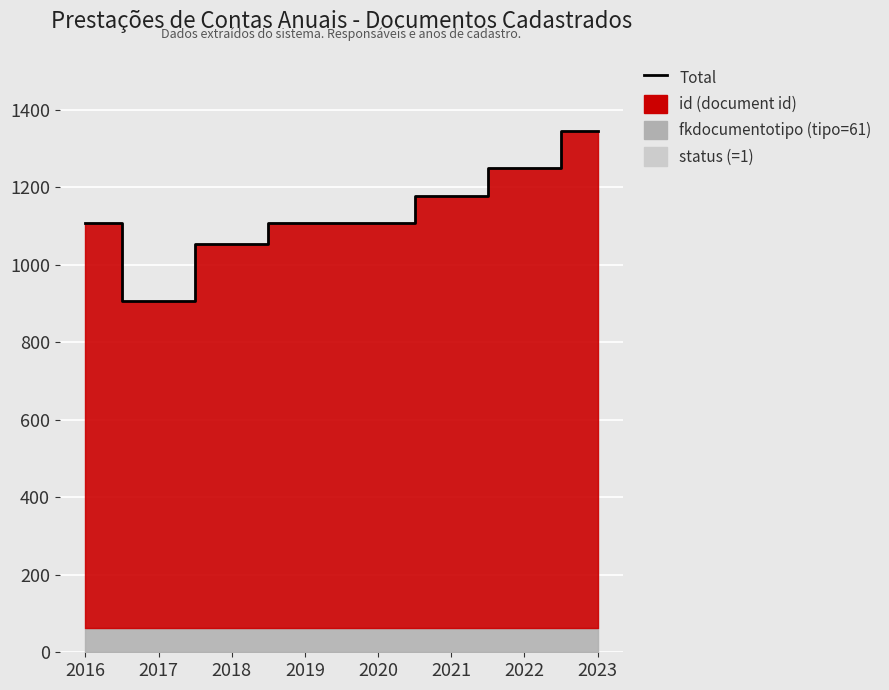

Reading left to right, what are all the values shown in this chart?

1107	907	1054	1108	1109	1177	1250	1345